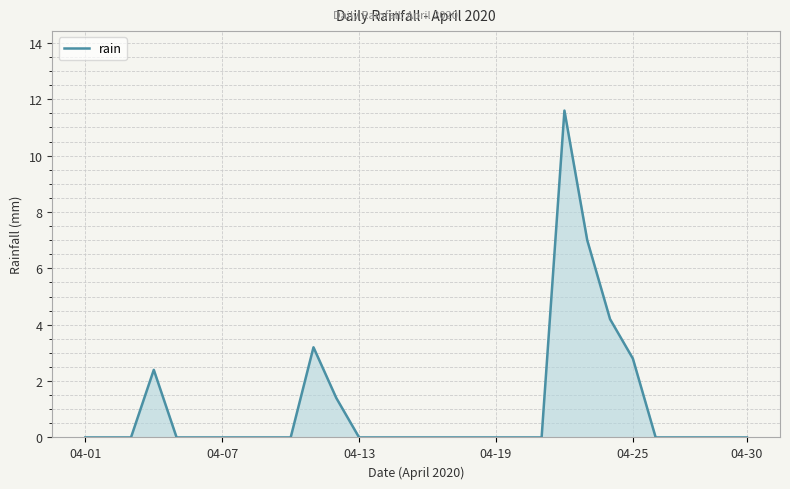

How many distinct data groups are displayed?

1